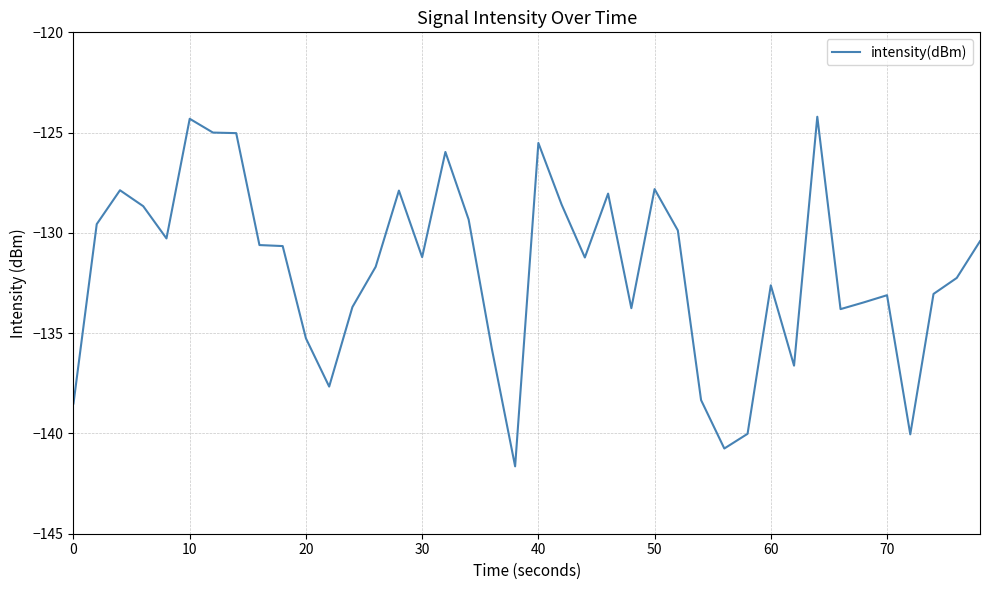

What is the smallest value displayed?

-141.6